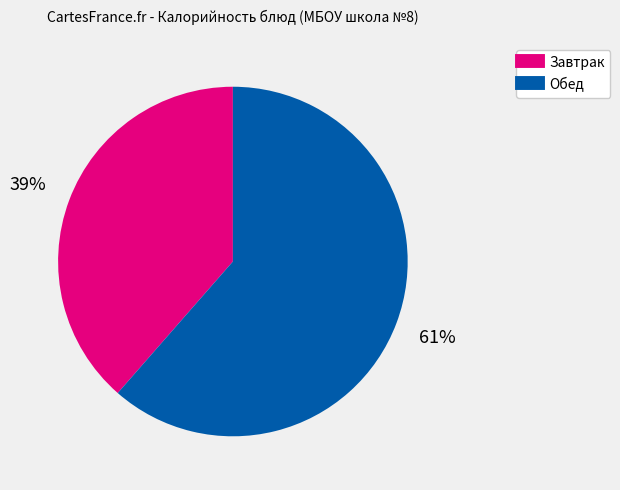

How many slices are in this pie chart?

2